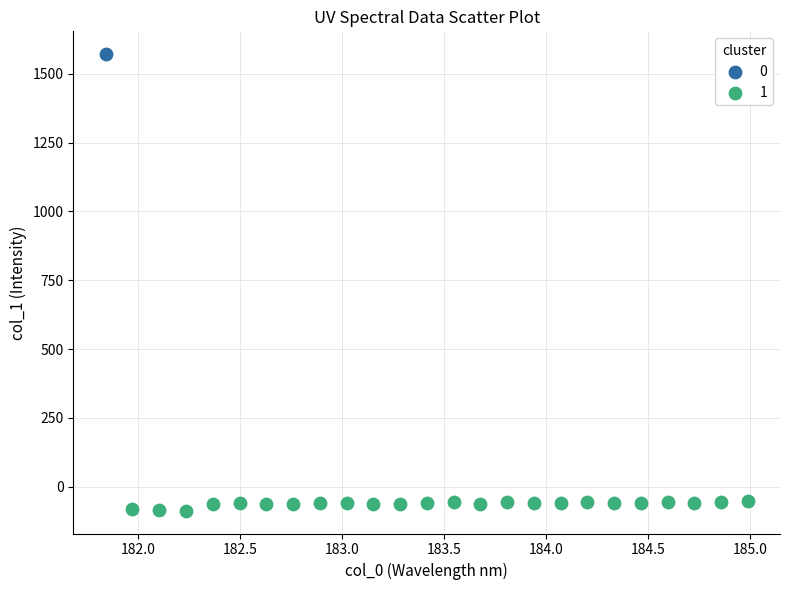

Which series contains the lowest Y value?

1